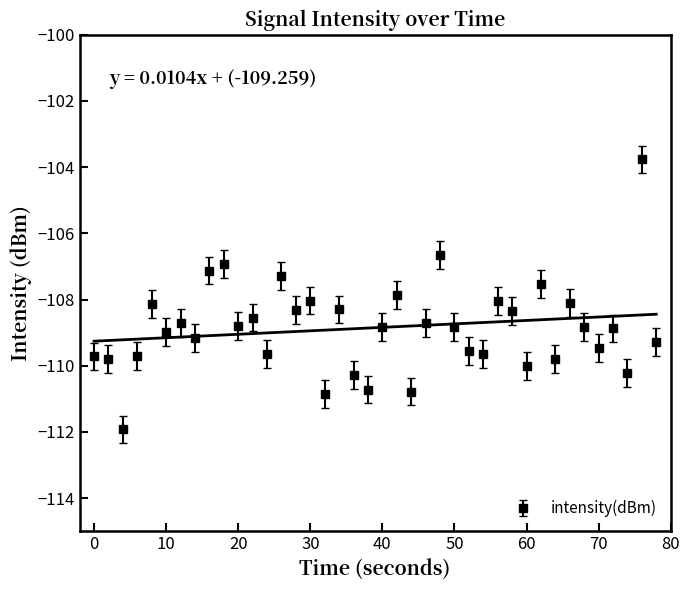

True or false: intensity(dBm) has a value of -109.0 at 10.

True